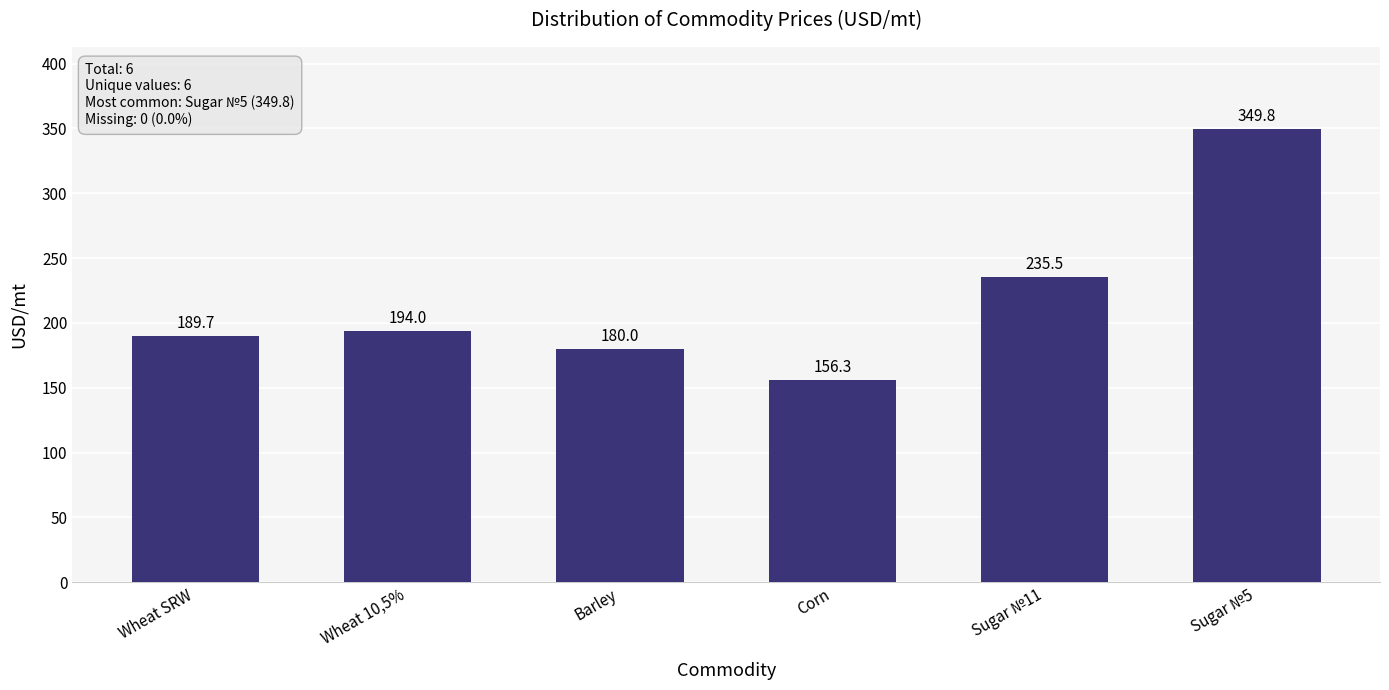

What is the change in value from Barley to Sugar №11?

+55.5